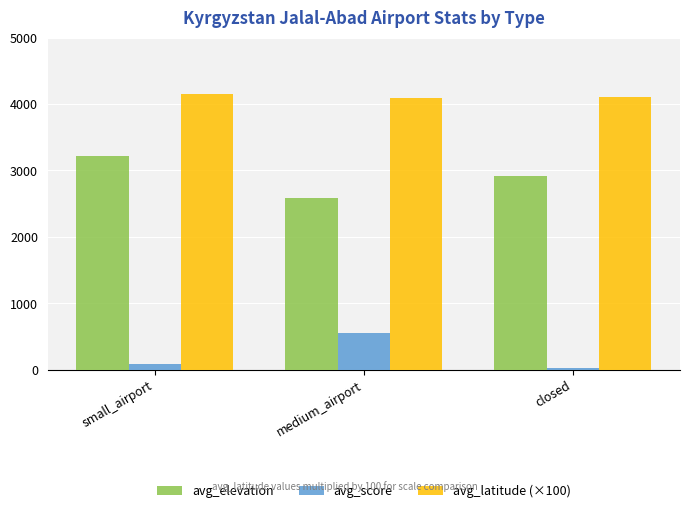

The value of avg_elevation at small_airport is 3218.0. True or false?

True